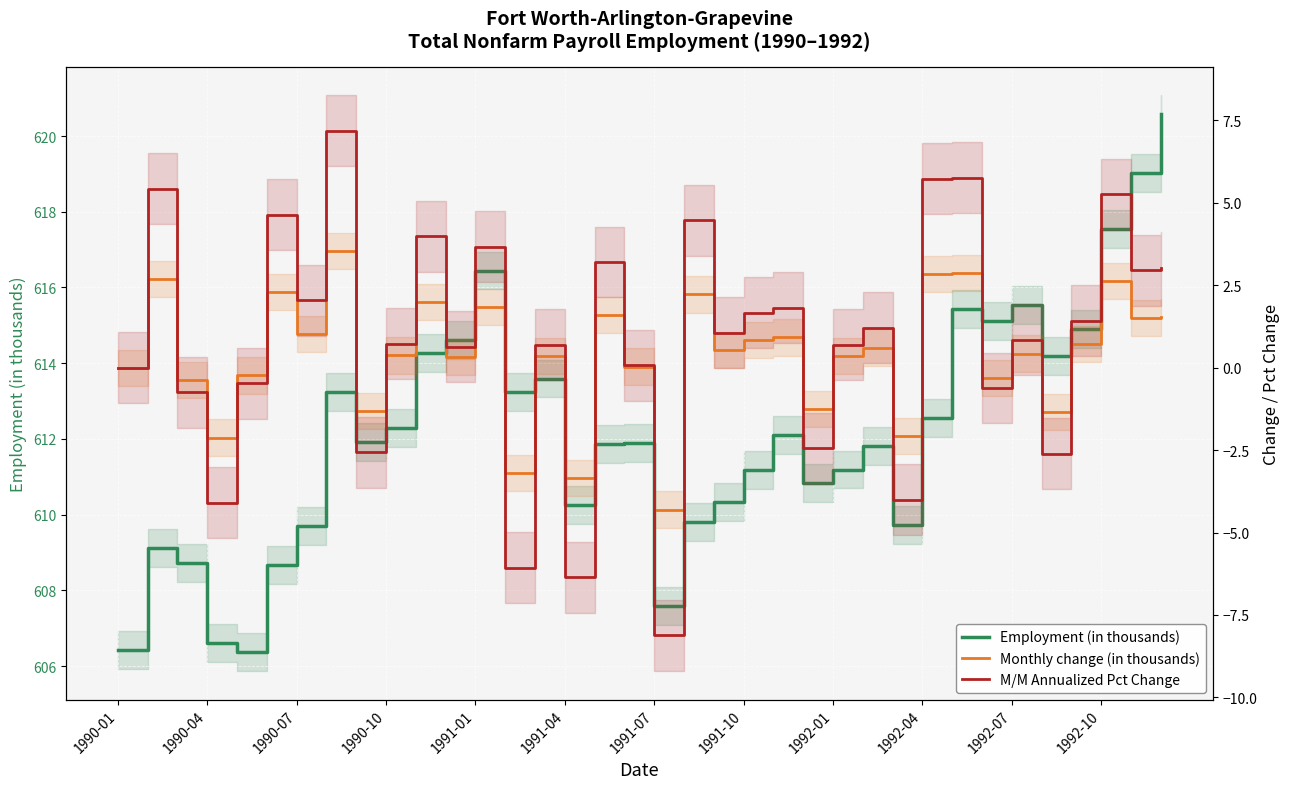

How many interior local valleys does the Employment (in thousands) series have?

9